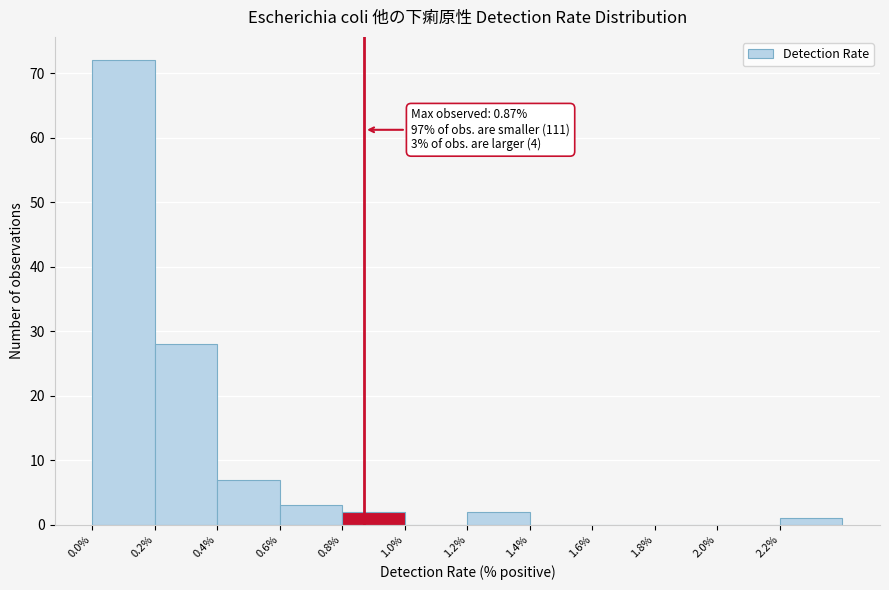

Which range on the x-axis has the tallest bar?

0.0 to 0.2